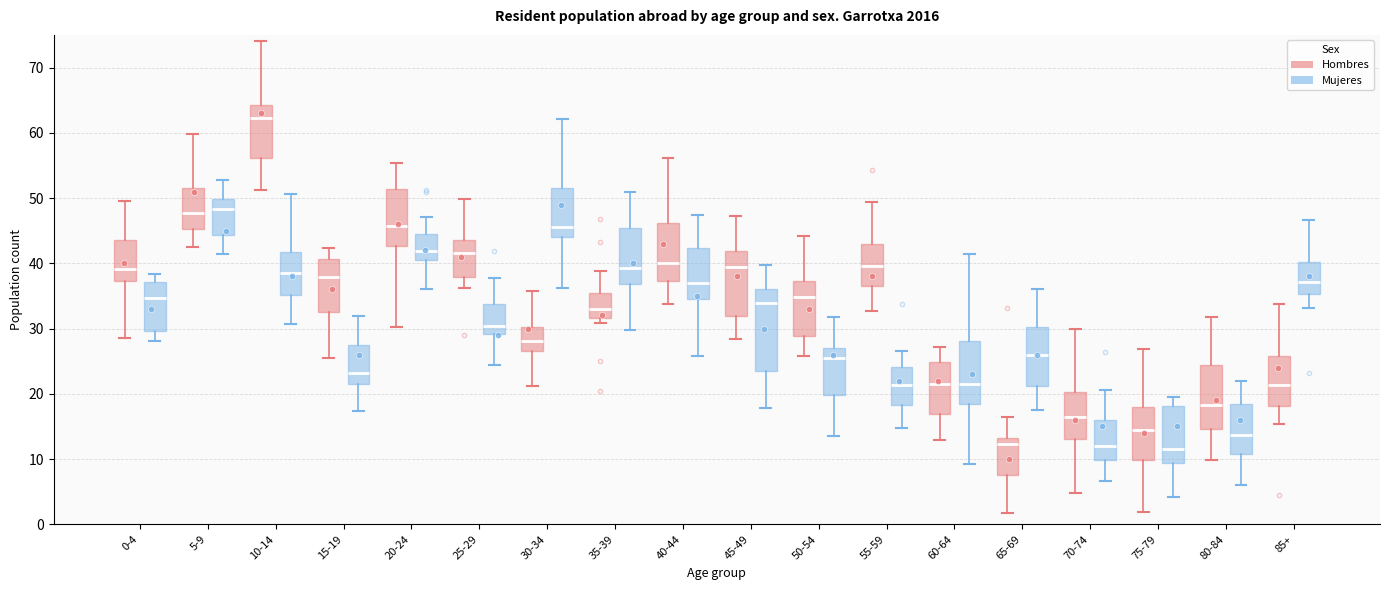

Reading left to right, read every box against the y-axis: the position of its median line, the range the box covers, and the ends of its whiskers. The values are not printed on the chart, so give them approximately, as read against the axis.

0-4 (Hombres): median 39, box 37 to 44, whiskers 29 to 49
0-4 (Mujeres): median 35, box 30 to 37, whiskers 28 to 38
5-9 (Hombres): median 48, box 45 to 52, whiskers 42 to 60
5-9 (Mujeres): median 48, box 44 to 50, whiskers 41 to 53
10-14 (Hombres): median 62, box 56 to 64, whiskers 51 to 74
10-14 (Mujeres): median 39, box 35 to 42, whiskers 31 to 51
15-19 (Hombres): median 38, box 33 to 41, whiskers 25 to 42
15-19 (Mujeres): median 23, box 22 to 27, whiskers 17 to 32
20-24 (Hombres): median 46, box 43 to 51, whiskers 30 to 55
20-24 (Mujeres): median 42, box 40 to 45, whiskers 36 to 47
25-29 (Hombres): median 42, box 38 to 44, whiskers 36 to 50
25-29 (Mujeres): median 30, box 29 to 34, whiskers 24 to 38
30-34 (Hombres): median 28, box 27 to 30, whiskers 21 to 36
30-34 (Mujeres): median 46, box 44 to 52, whiskers 36 to 62
35-39 (Hombres): median 33, box 32 to 35, whiskers 31 to 39
35-39 (Mujeres): median 39, box 37 to 45, whiskers 30 to 51
40-44 (Hombres): median 40, box 37 to 46, whiskers 34 to 56
40-44 (Mujeres): median 37, box 34 to 42, whiskers 26 to 47
45-49 (Hombres): median 39, box 32 to 42, whiskers 28 to 47
45-49 (Mujeres): median 34, box 24 to 36, whiskers 18 to 40
50-54 (Hombres): median 35, box 29 to 37, whiskers 26 to 44
50-54 (Mujeres): median 25, box 20 to 27, whiskers 14 to 32
55-59 (Hombres): median 40, box 36 to 43, whiskers 33 to 49
55-59 (Mujeres): median 21, box 18 to 24, whiskers 15 to 27
60-64 (Hombres): median 22, box 17 to 25, whiskers 13 to 27
60-64 (Mujeres): median 22, box 18 to 28, whiskers 9 to 41
65-69 (Hombres): median 12, box 8 to 13, whiskers 2 to 16
65-69 (Mujeres): median 26, box 21 to 30, whiskers 17 to 36
70-74 (Hombres): median 16, box 13 to 20, whiskers 5 to 30
70-74 (Mujeres): median 12, box 10 to 16, whiskers 7 to 21
75-79 (Hombres): median 14, box 10 to 18, whiskers 2 to 27
75-79 (Mujeres): median 12, box 9 to 18, whiskers 4 to 20
80-84 (Hombres): median 18, box 15 to 24, whiskers 10 to 32
80-84 (Mujeres): median 14, box 11 to 18, whiskers 6 to 22
85+ (Hombres): median 21, box 18 to 26, whiskers 15 to 34
85+ (Mujeres): median 37, box 35 to 40, whiskers 33 to 47